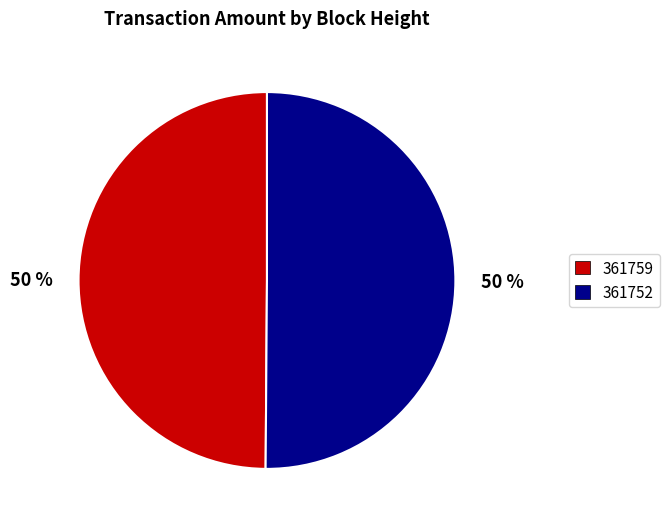

Do 361759 and 361752 together represent more than half of the pie?

Yes